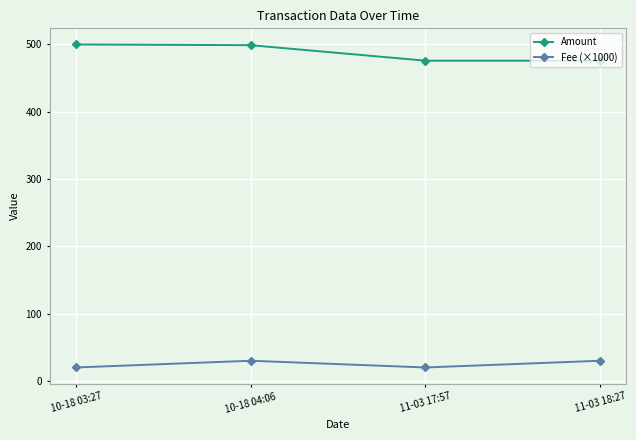

True or false: Fee (×1000) and Amount intersect in this chart.

False